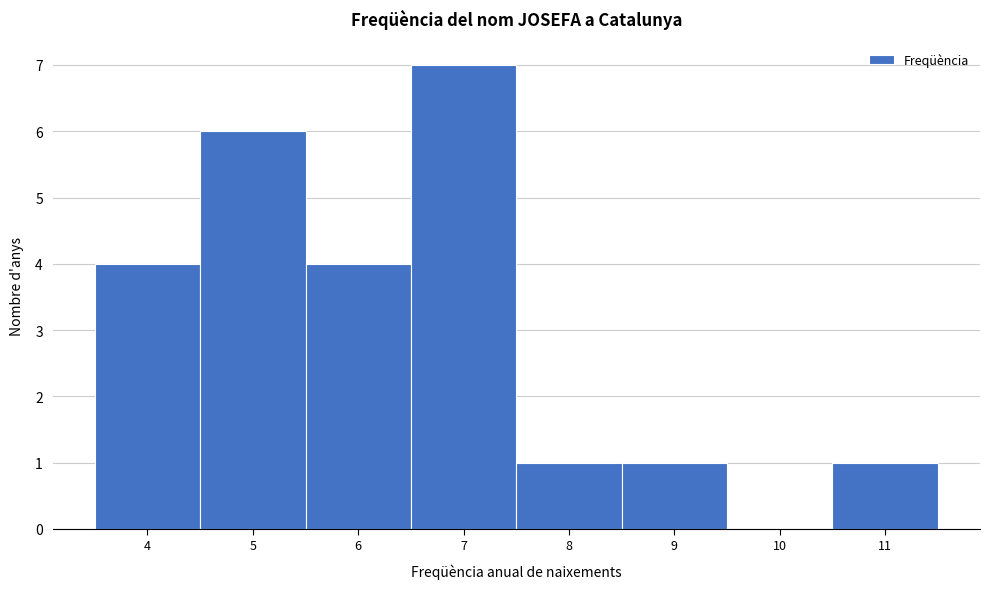

Reading left to right, transcribe this chart: for each bar, give the range it covers on the x-axis and its height. The values are not printed on the chart, so give them approximately, as read against the axis.

3.5 to 4.5: 4
4.5 to 5.5: 6
5.5 to 6.5: 4
6.5 to 7.5: 7
7.5 to 8.5: 1
8.5 to 9.5: 1
9.5 to 10.5: 0
10.5 to 11.5: 1